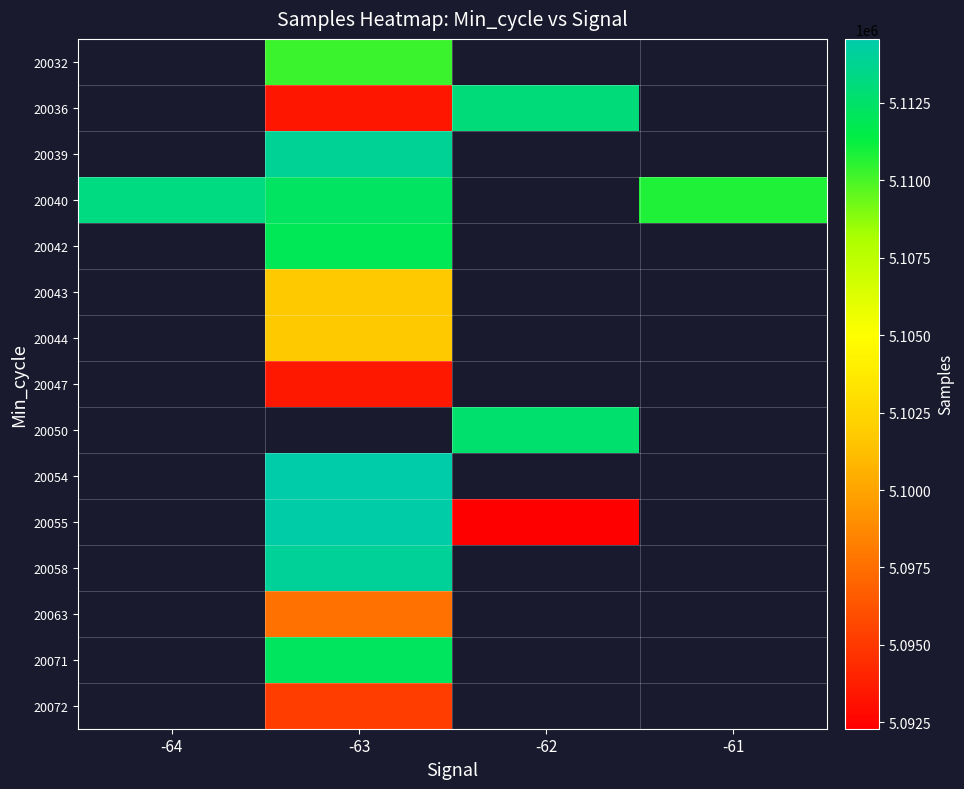

At which category does the chart reach its peak across all series?

-63